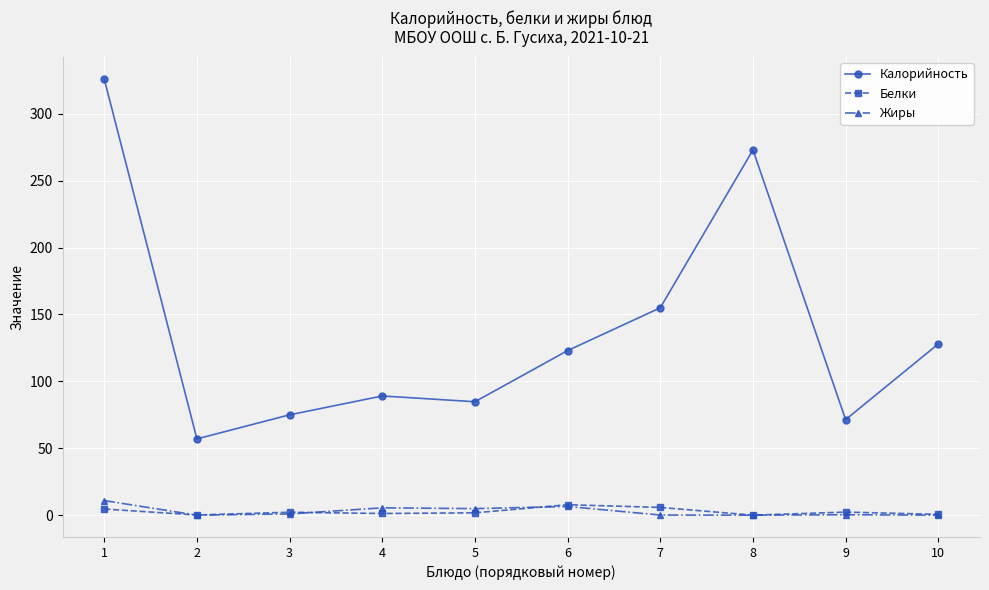

True or false: Белки has more than 0 interior local peaks.

True